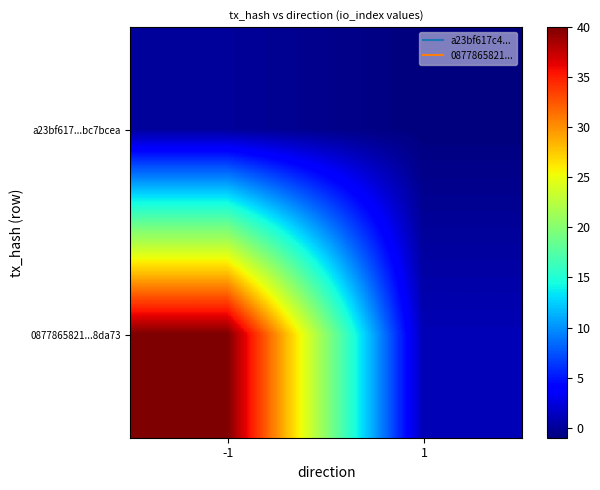

Between -1 and 1, which series saw the biggest shift?

0877865821...8da73